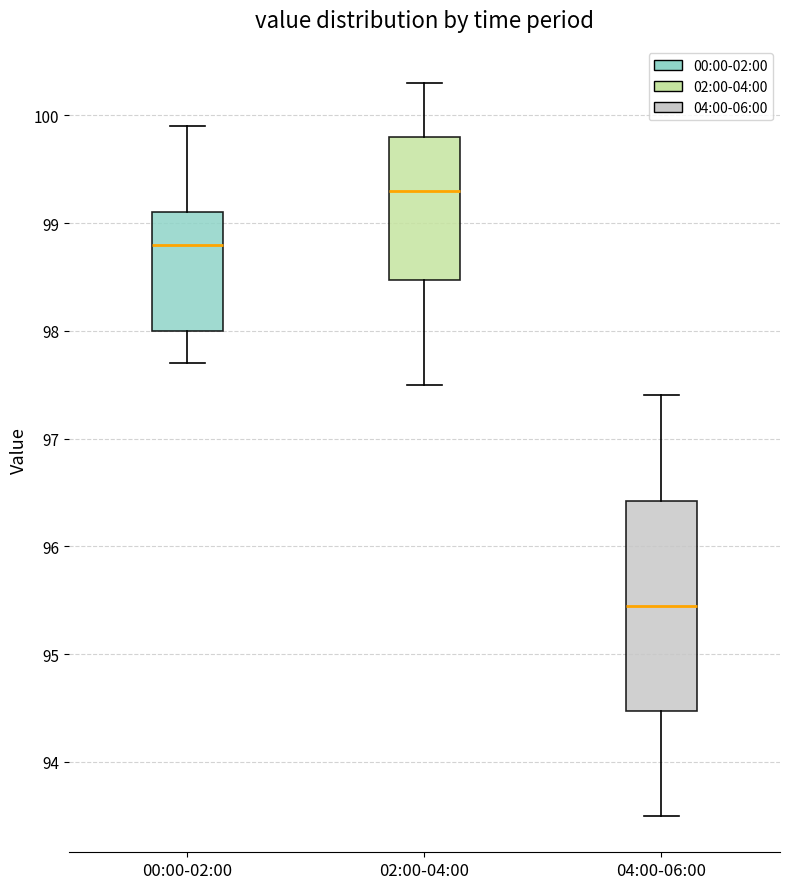

Which box has the lowest median line?

04:00-06:00